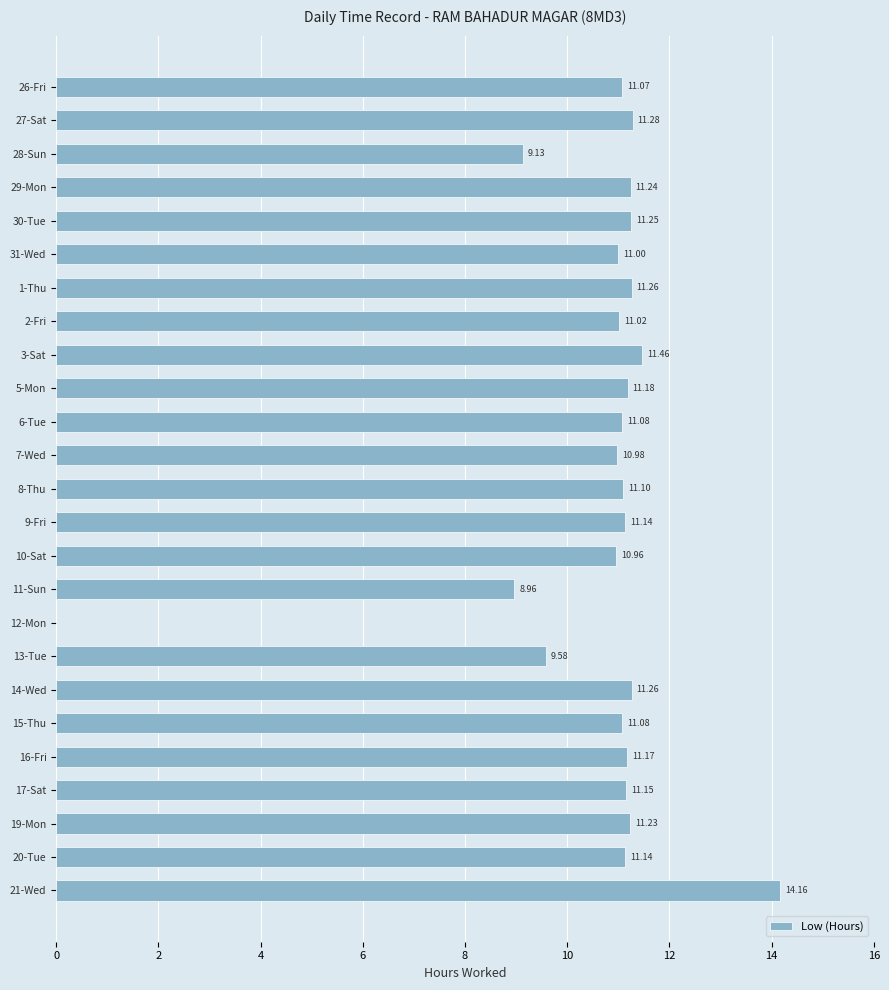

What is the change in value from 13-Tue to 17-Sat?

+1.6